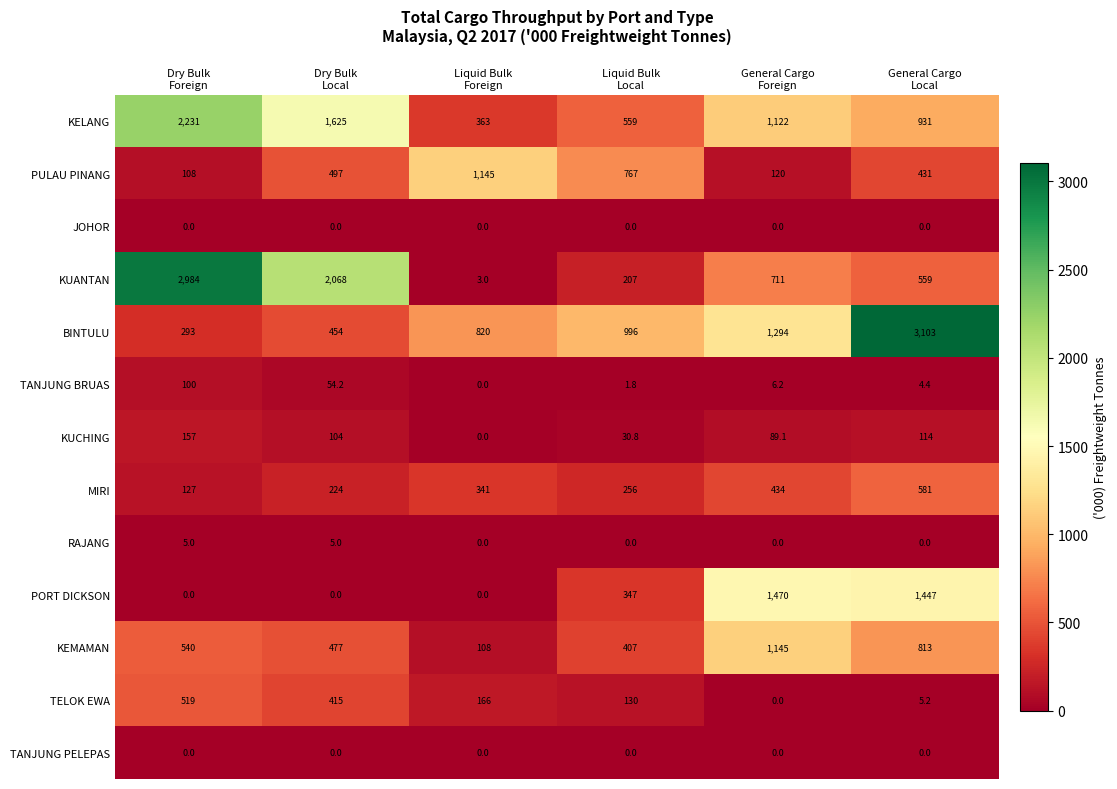

What is the difference between the maximum and minimum values in the PORT DICKSON series?

1470.0